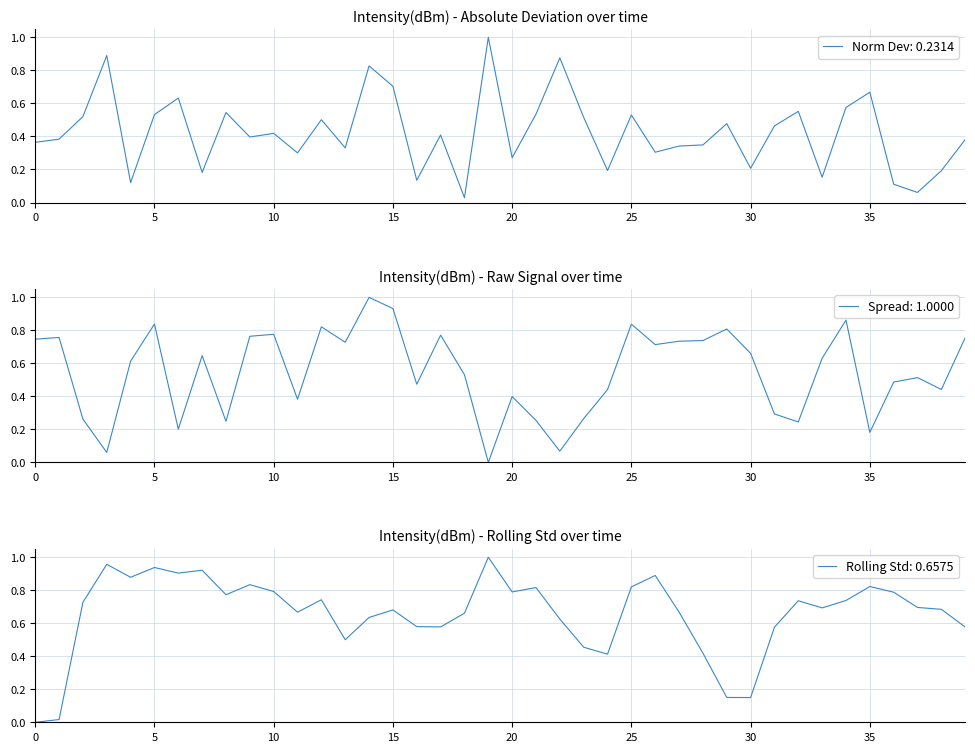

What is the difference between the maximum and minimum values?

1.0